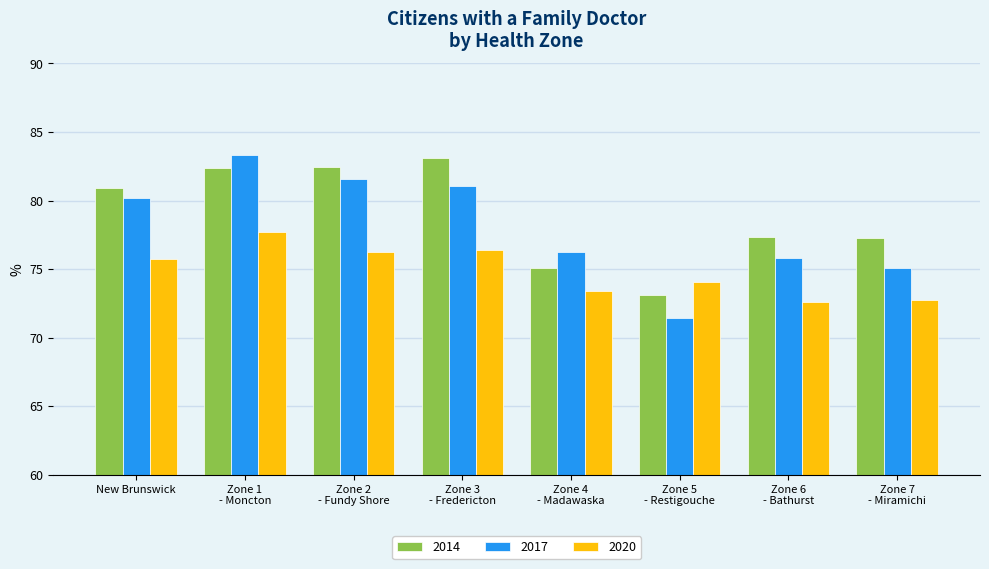

What is the average value of the 2014 series?

79.0